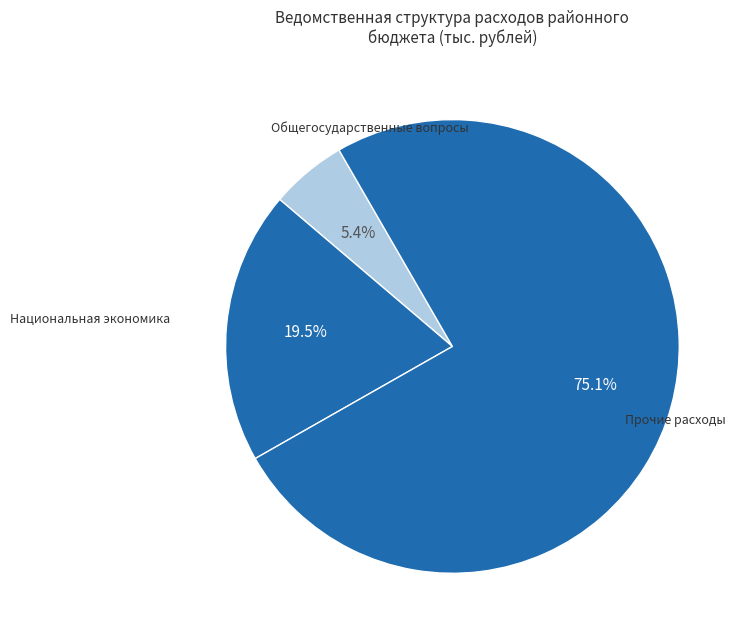

How many segments does this pie chart have?

3